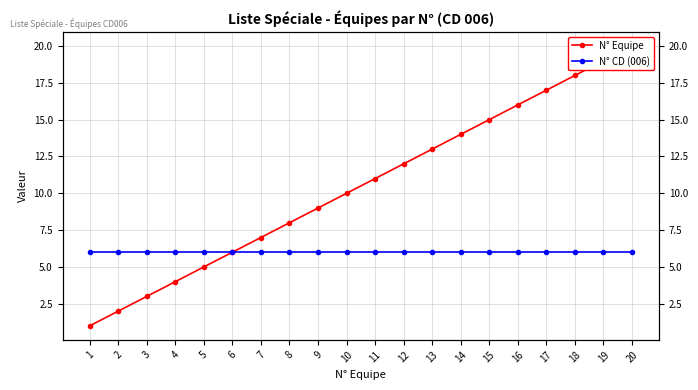

Is this an area chart (filled region under the line)?

No